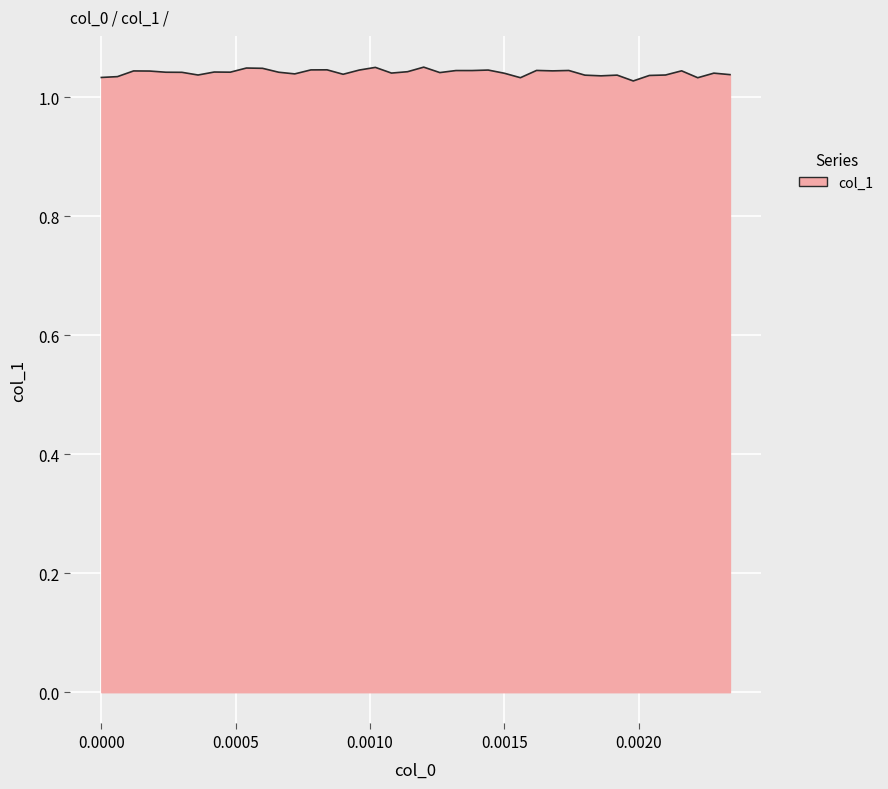

Reading left to right, extract all data points from this chart.

1.0	1.0	1.0	1.0	1.0	1.0	1.0	1.0	1.0	1.0	1.0	1.0	1.0	1.0	1.0	1.0	1.0	1.0	1.0	1.0	1.1	1.0	1.0	1.0	1.0	1.0	1.0	1.0	1.0	1.0	1.0	1.0	1.0	1.0	1.0	1.0	1.0	1.0	1.0	1.0